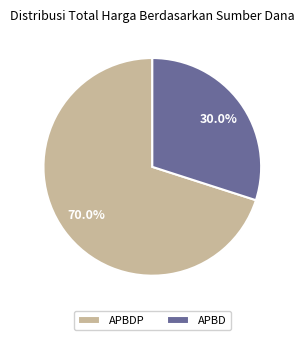

Which category has the smallest portion of the pie?

APBD